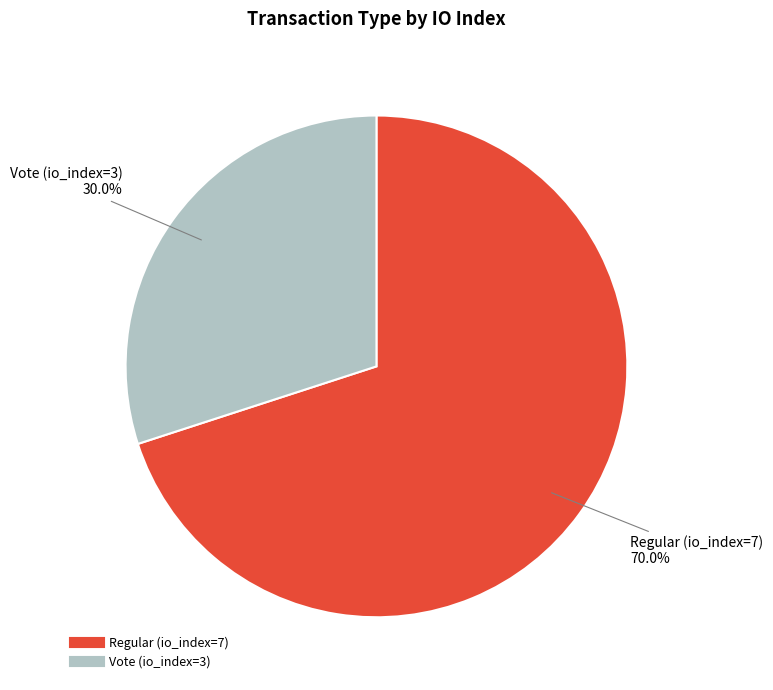

What is the ratio of the value at Vote (io_index=3) to the value at Regular (io_index=7)?

0.4